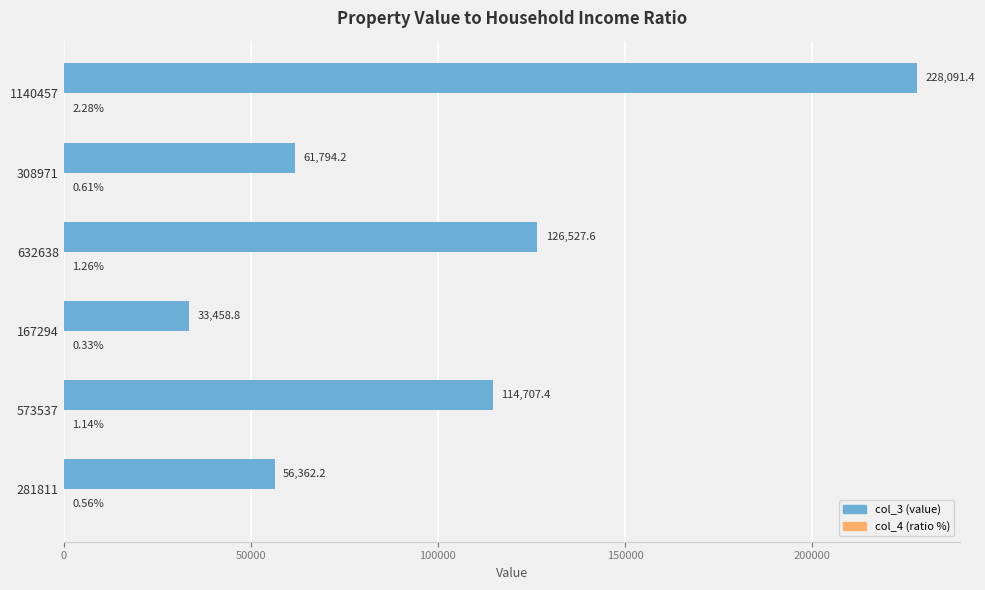

How many distinct data groups are displayed?

2